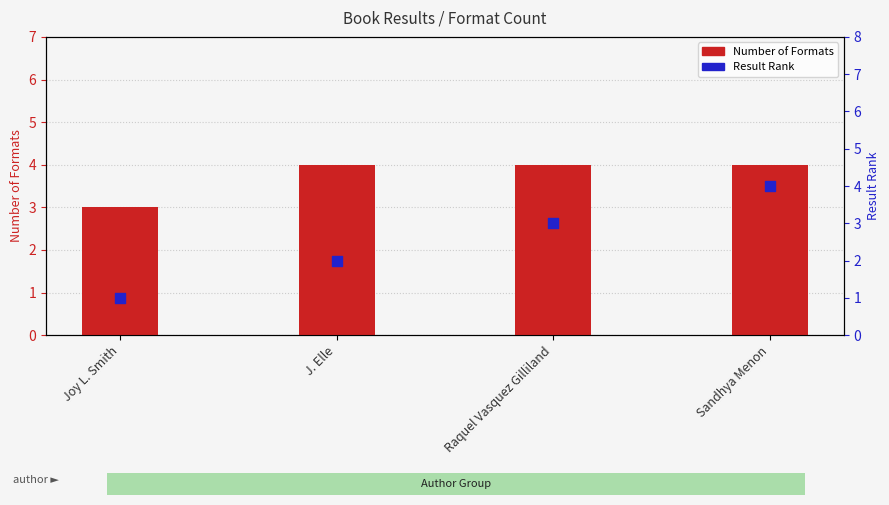

Which series reaches the minimum Y coordinate?

Result Rank